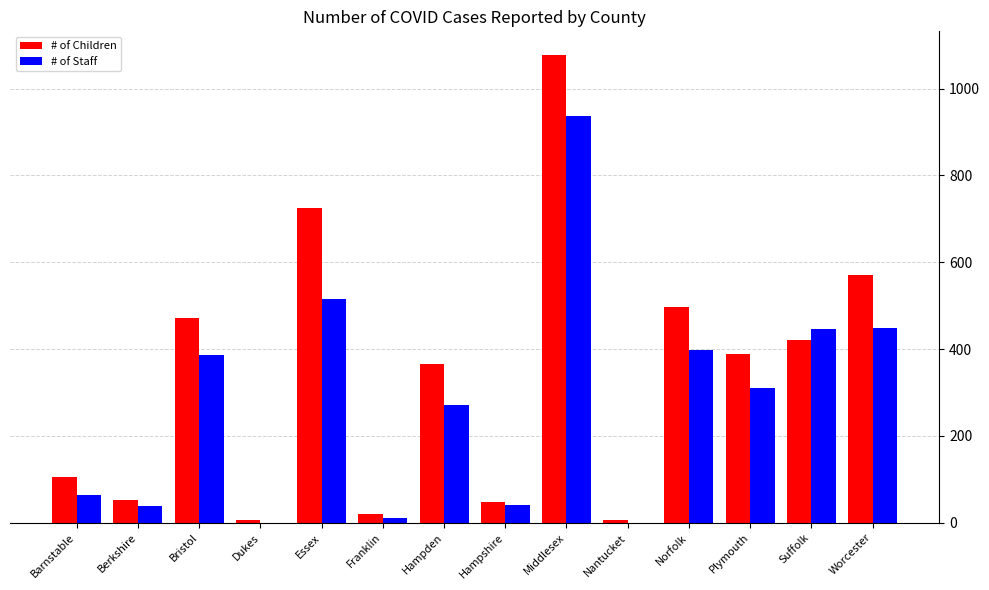

What is the sum of the # of Children values at Middlesex and Hampshire?

1127